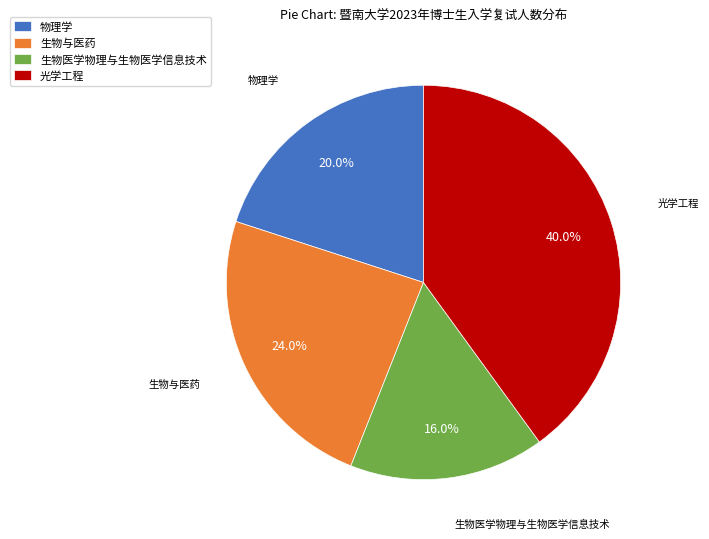

Approximately how many times larger is the value at 物理学 compared to 生物与医药?

0.8